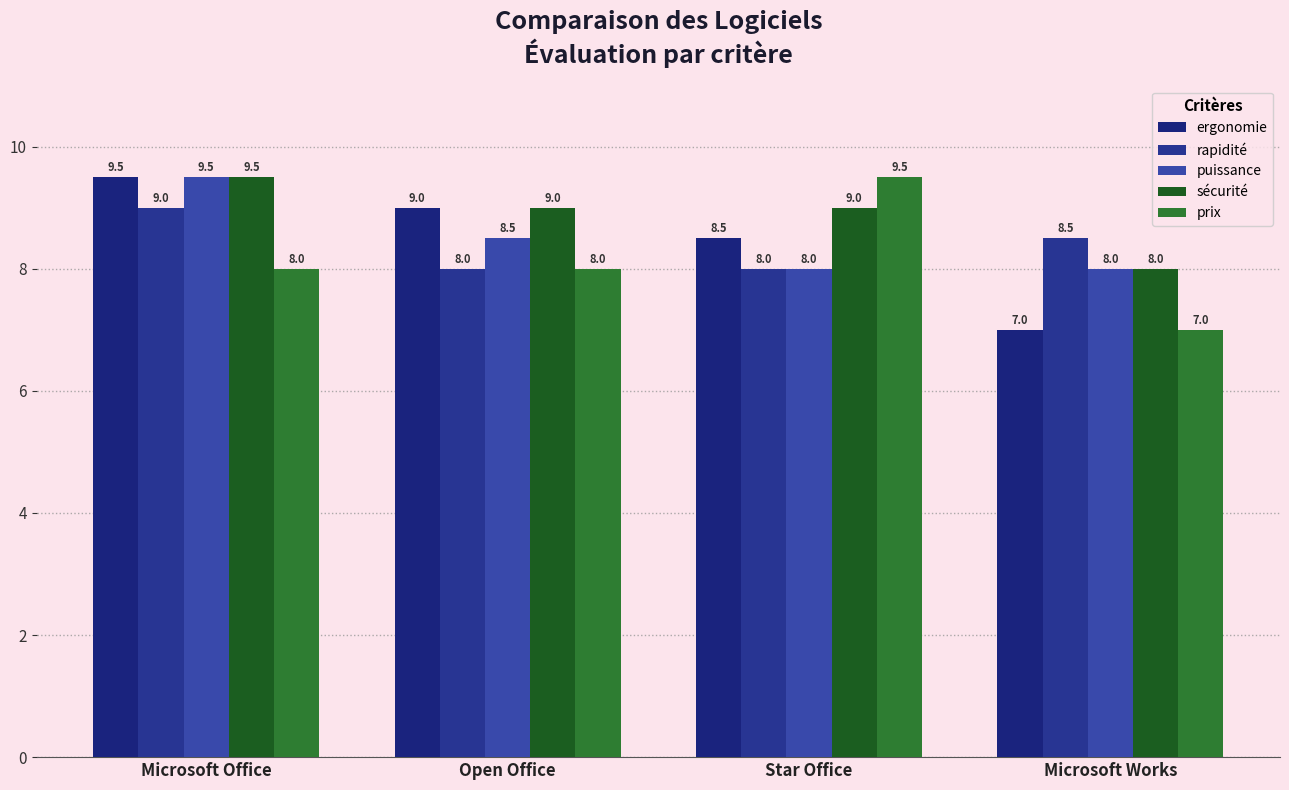

What is the highest value of the ergonomie series?

9.5